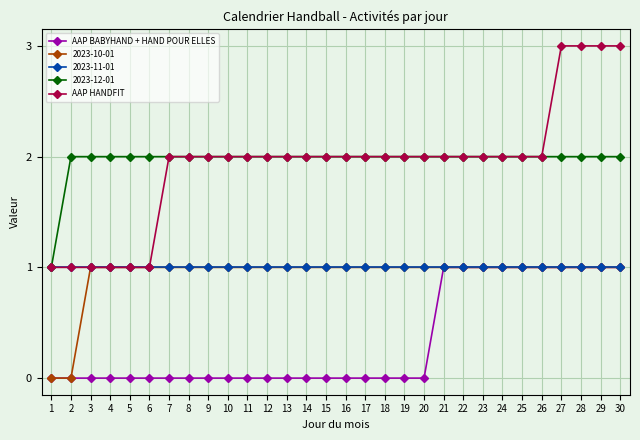

What is the greatest value displayed?

3